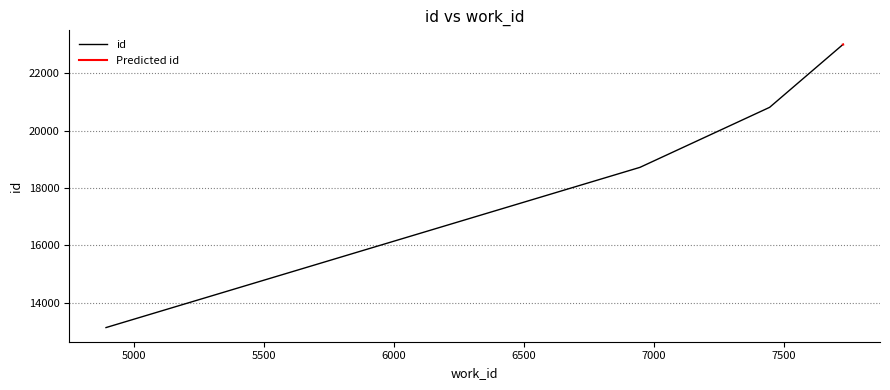

At which label does the data first exceed 20807?

7728